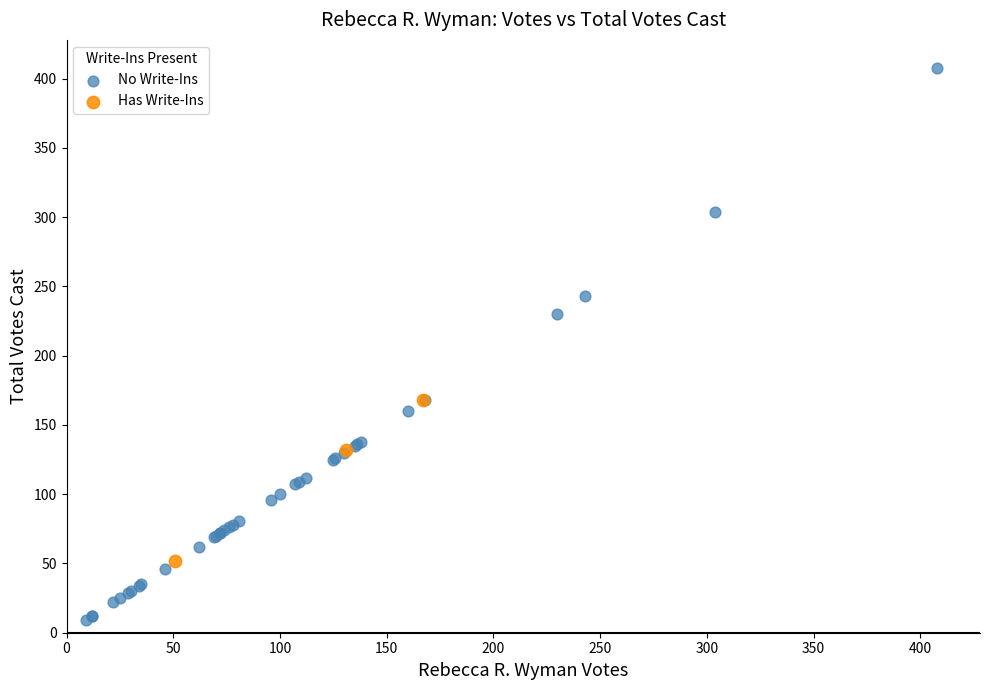

Which series reaches the maximum Y coordinate?

No Write-Ins